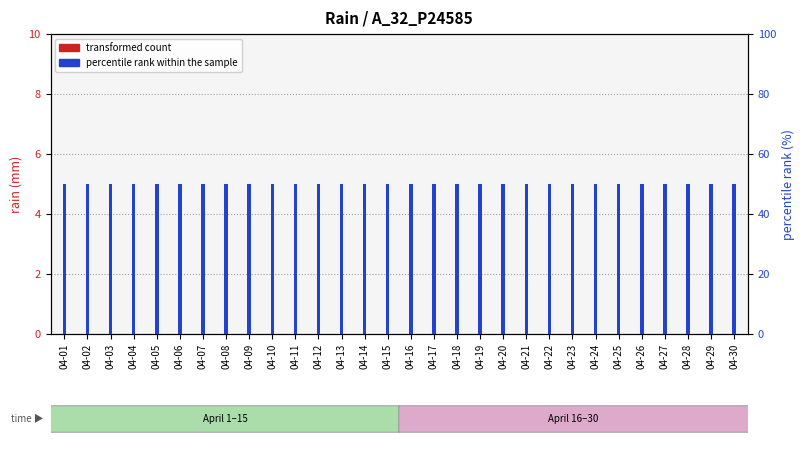

Which has a higher value, 04-14 or 04-01?

04-14